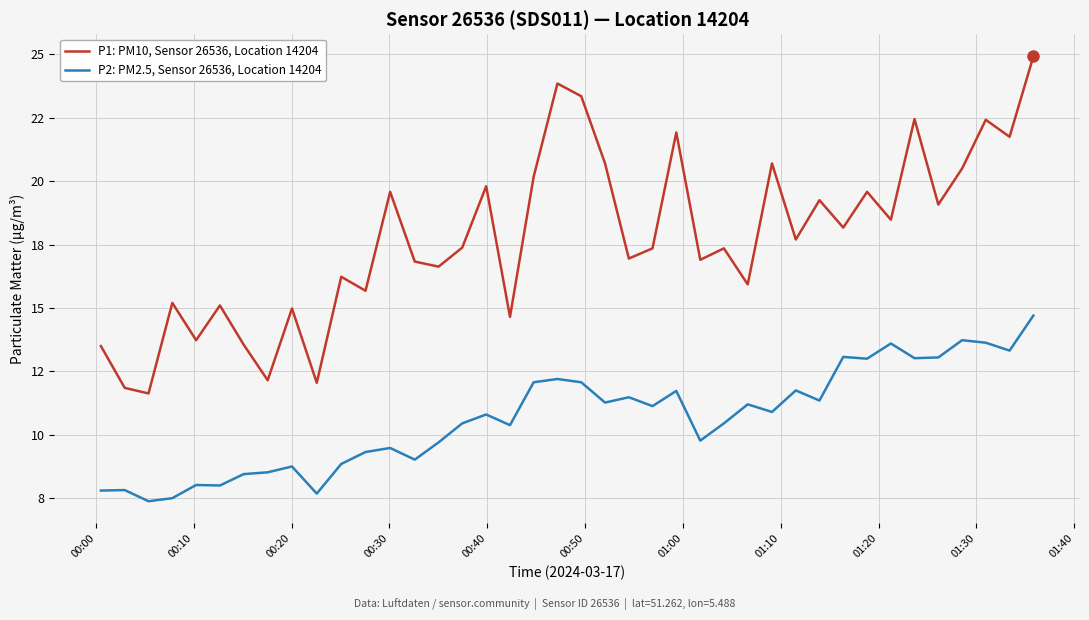

Is this an area chart (filled region under the line)?

No